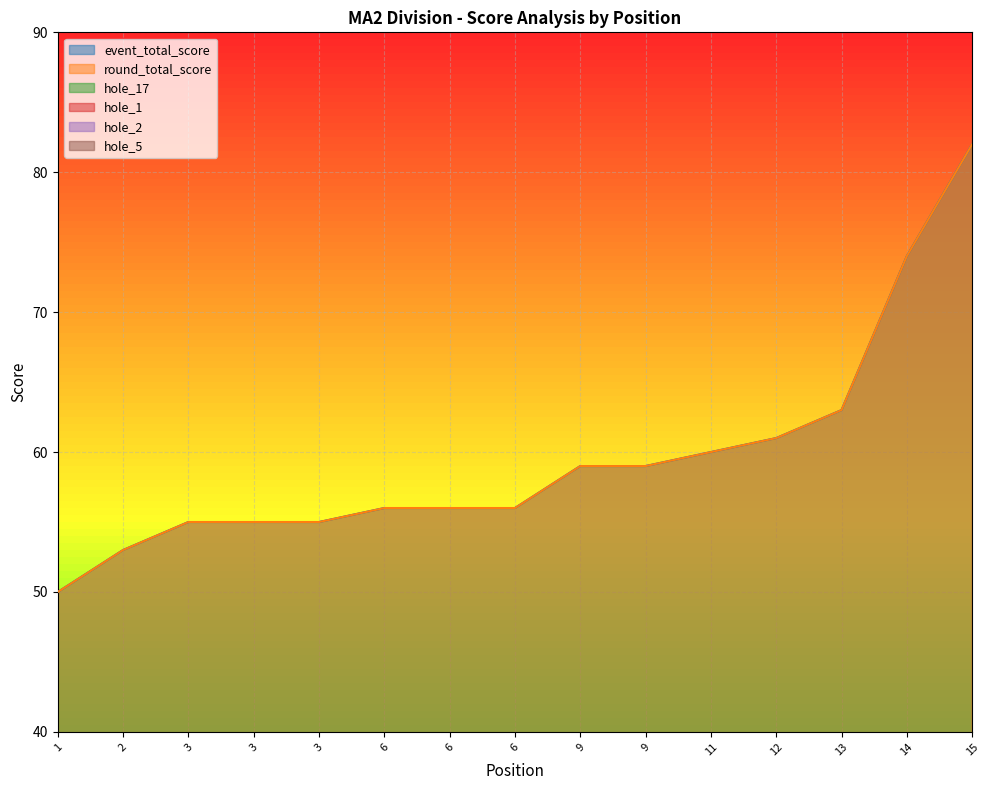

Which series has the largest range (max minus min)?

event_total_score